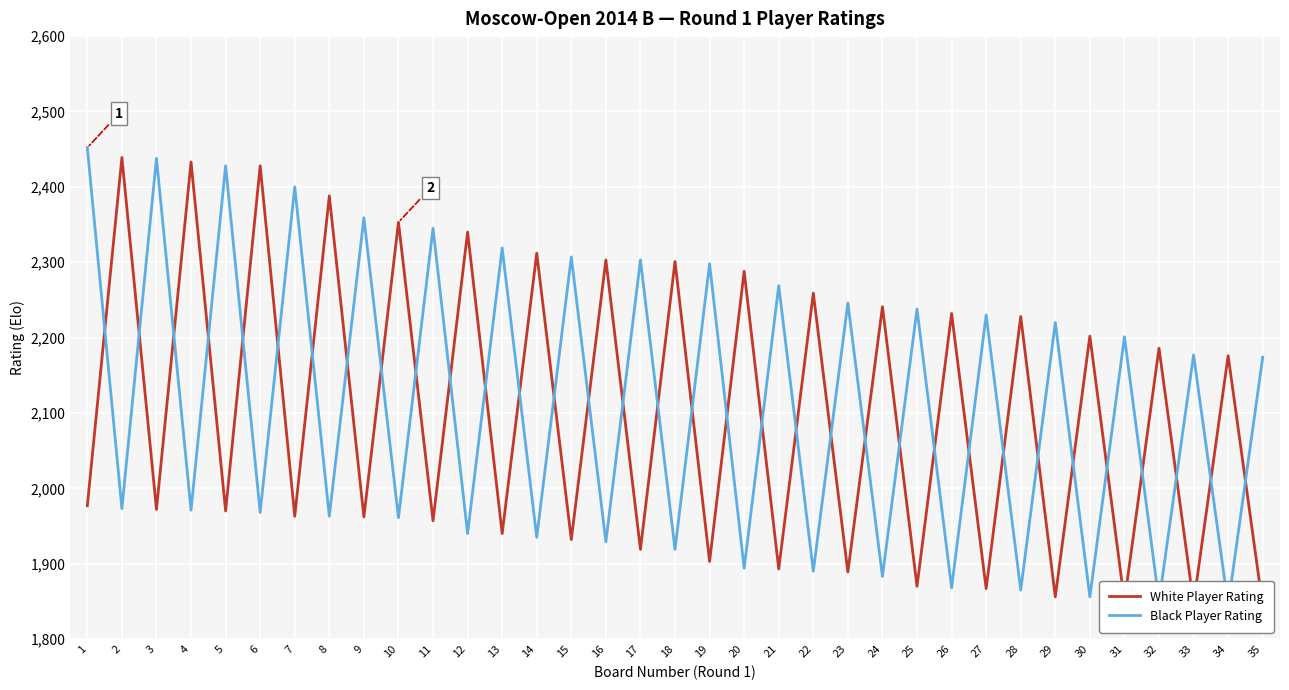

Between 27 and 33, which series saw the biggest shift?

Black Player Rating